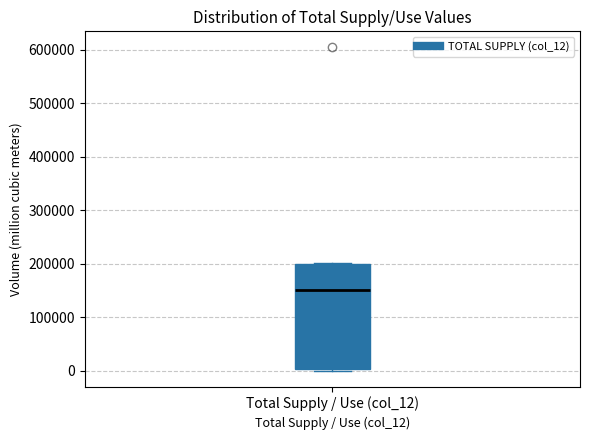

Transcribe this box plot: give where the median line is, the range the box spans, and where the two whiskers end, as read against the y-axis. The values are not printed on the chart, so give them approximately, as read against the axis.

median 150000, box 0 to 200000, whiskers 0 to 200000